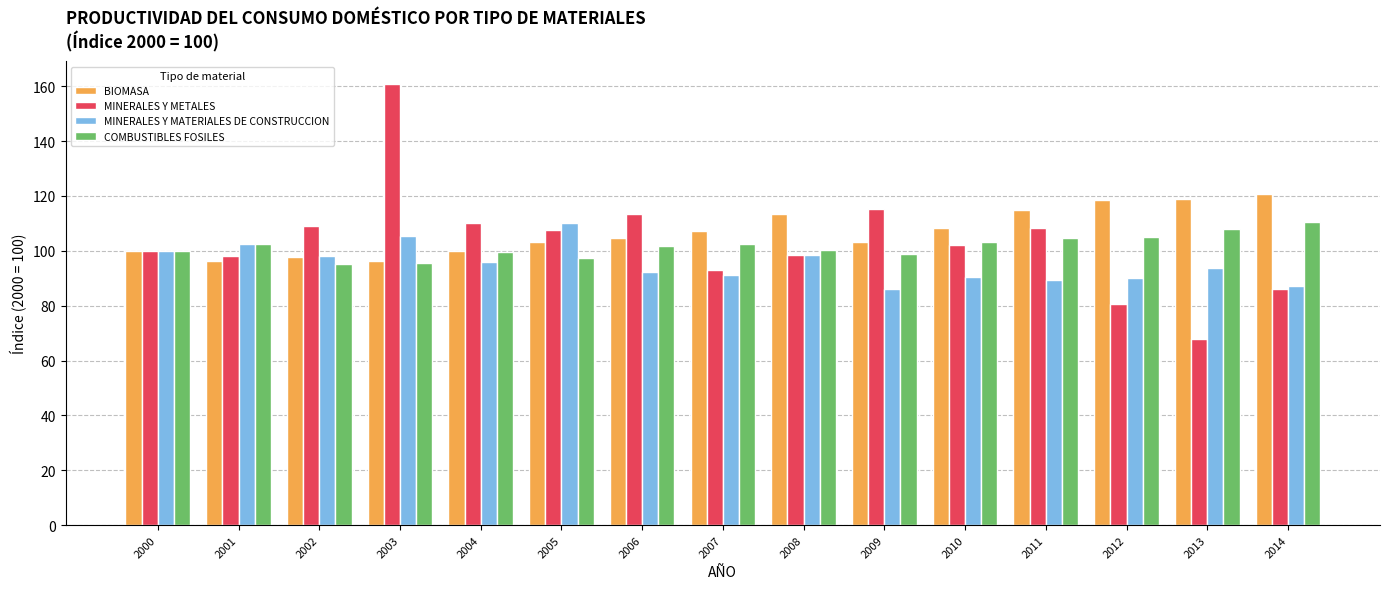

Which series has the largest total across all categories?

BIOMASA